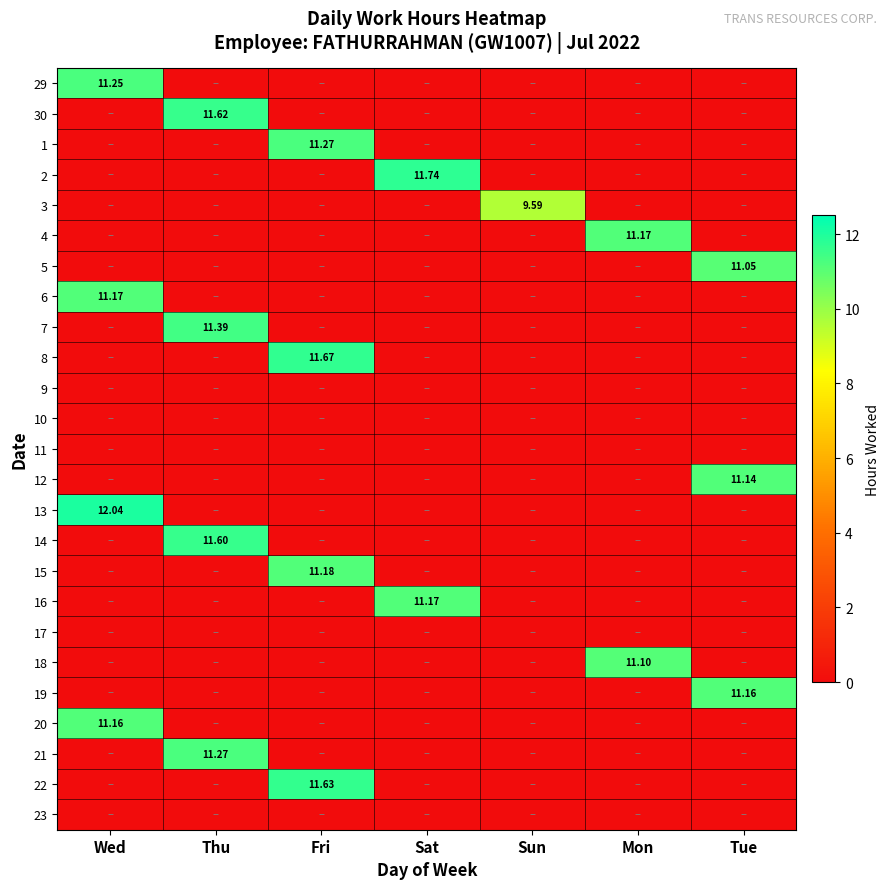

What is the sum of the 12 values at Fri and Tue?

11.1